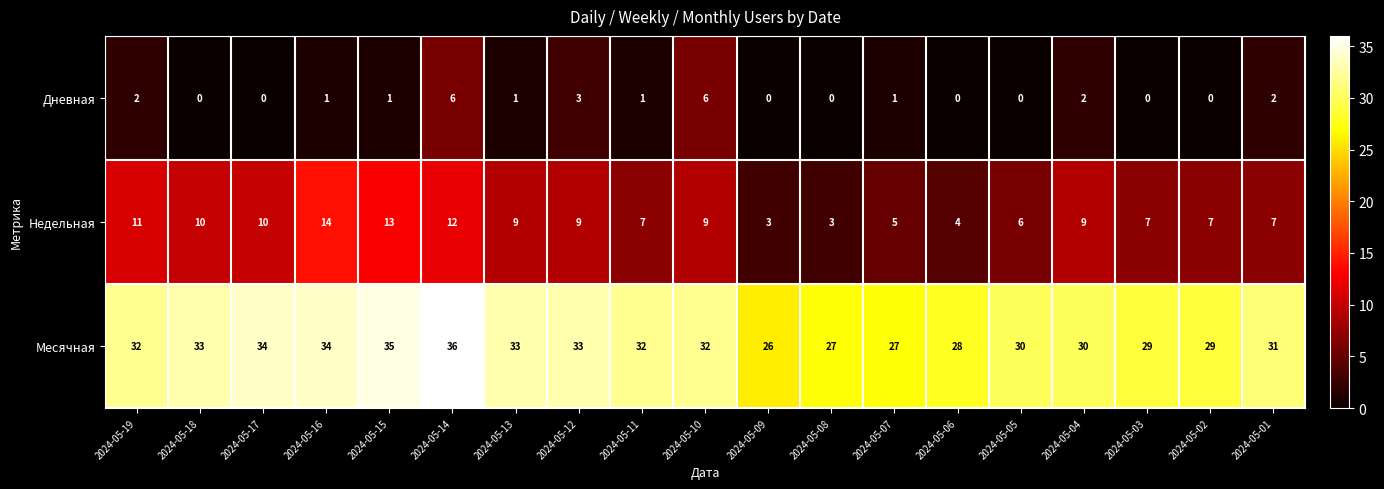

What is the difference between the second highest and second lowest values in the Месячная series?

8